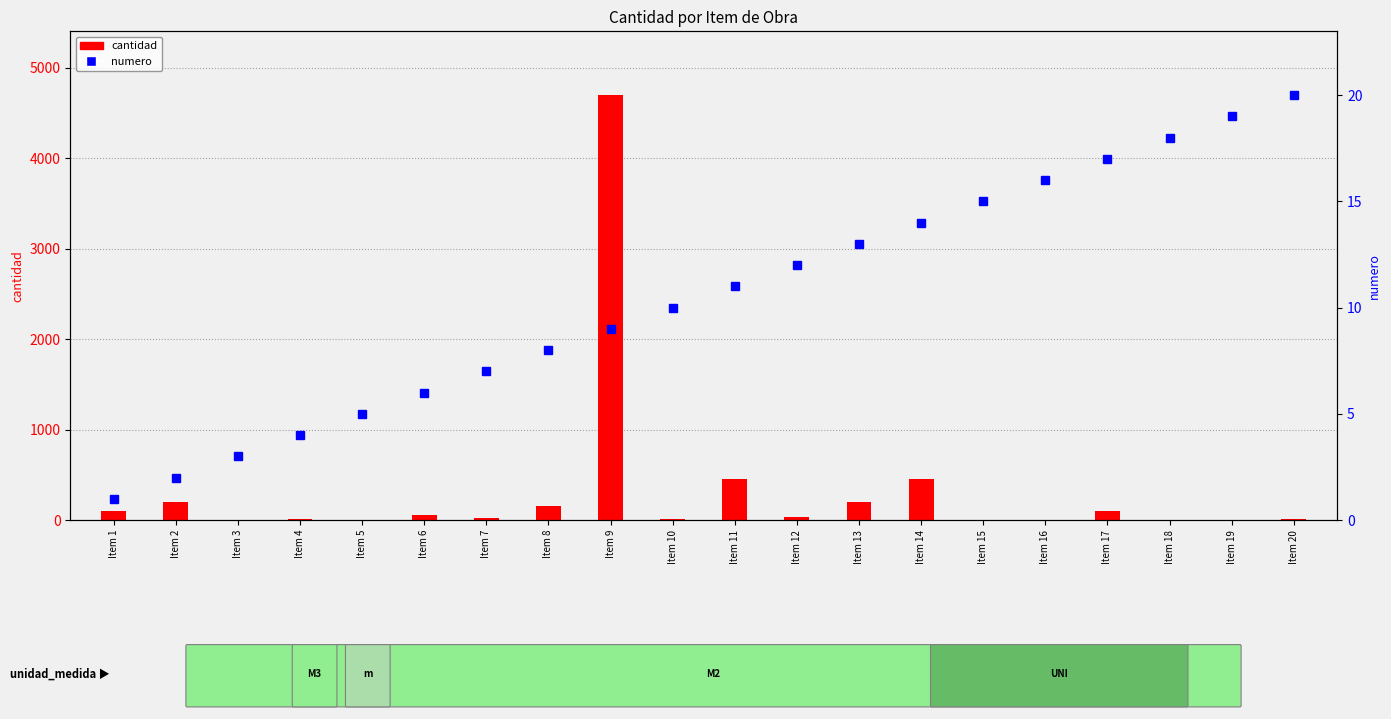

True or false: cantidad has a value of 2.0 at Item 19.

True